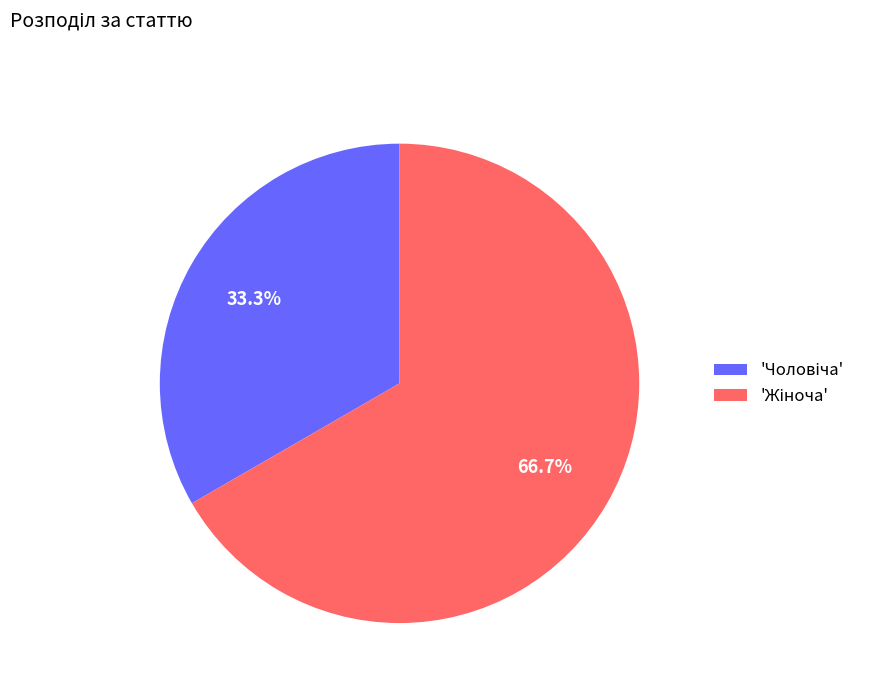

Does any single category account for the majority?

Yes